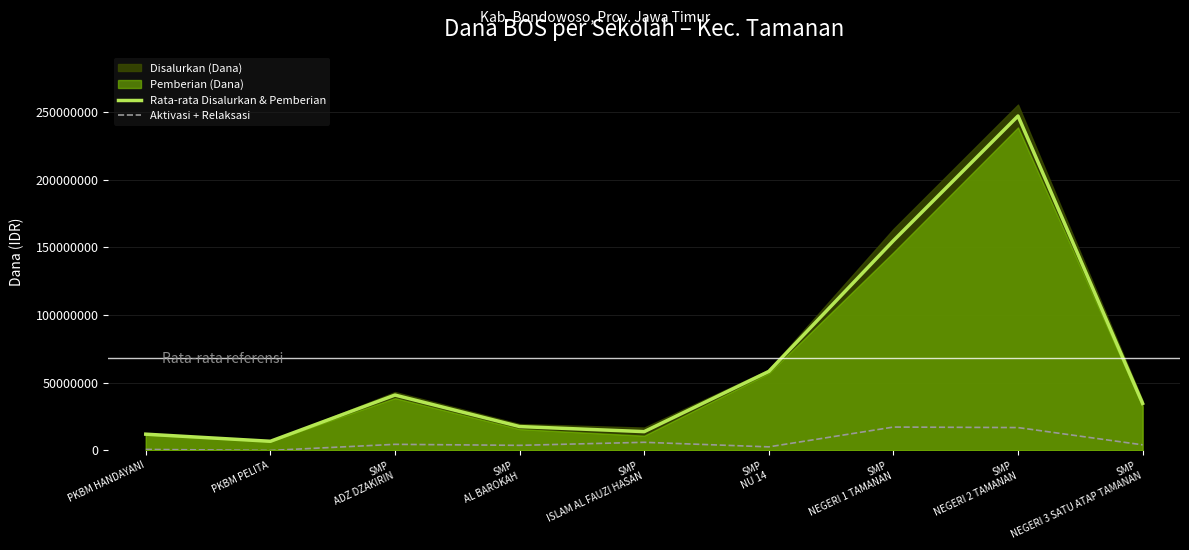

What is the value of the Rata-rata Disalurkan & Pemberian point at the 2nd from the left?

6750000